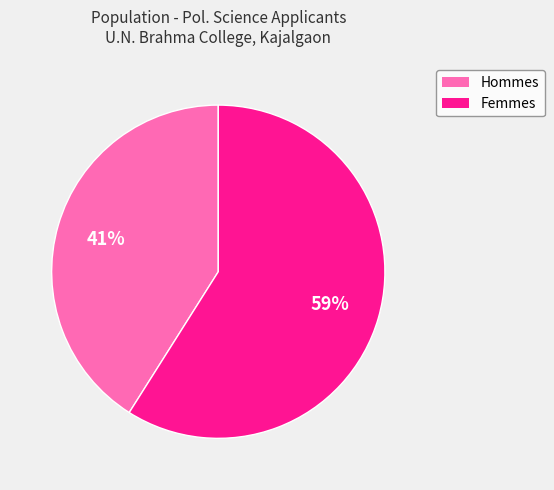

Does any single category account for the majority?

Yes